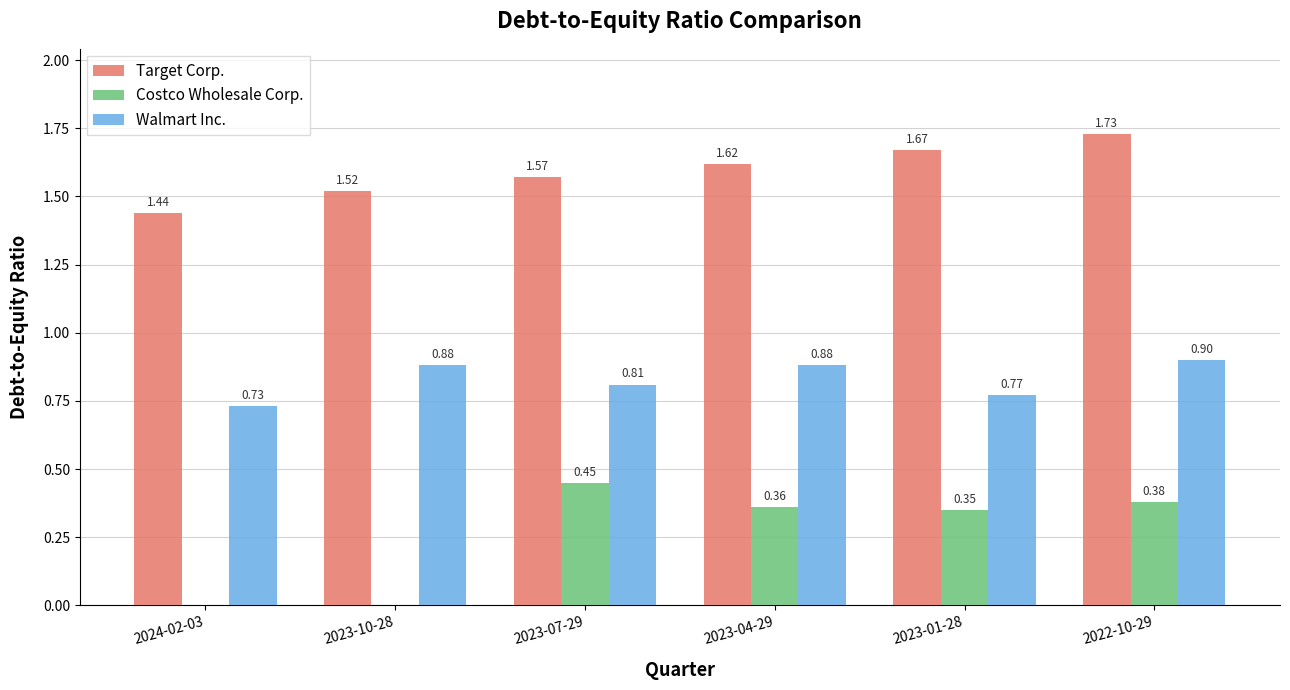

What is the sum of the Target Corp. values at 2022-10-29 and 2023-04-29?

3.4